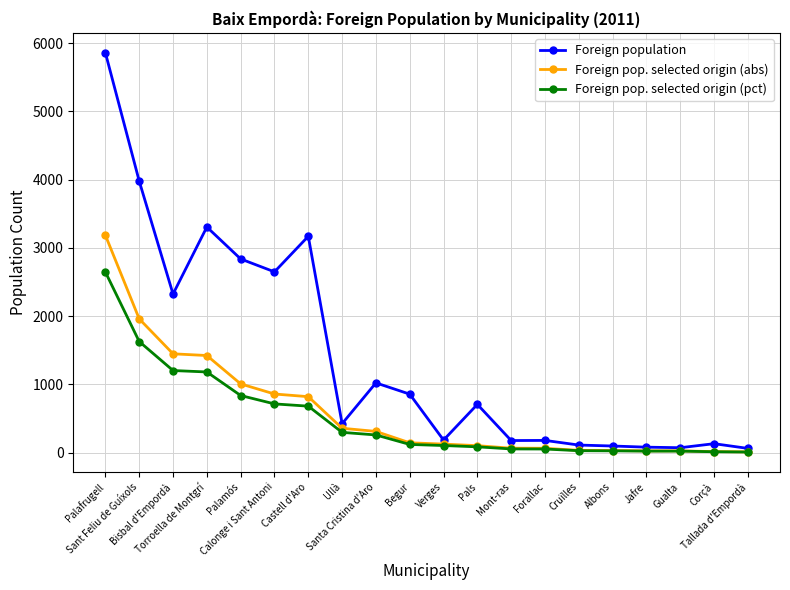

List the series in order of their peak value, lowest first.

Foreign pop. selected origin (pct), Foreign pop. selected origin (abs), Foreign population